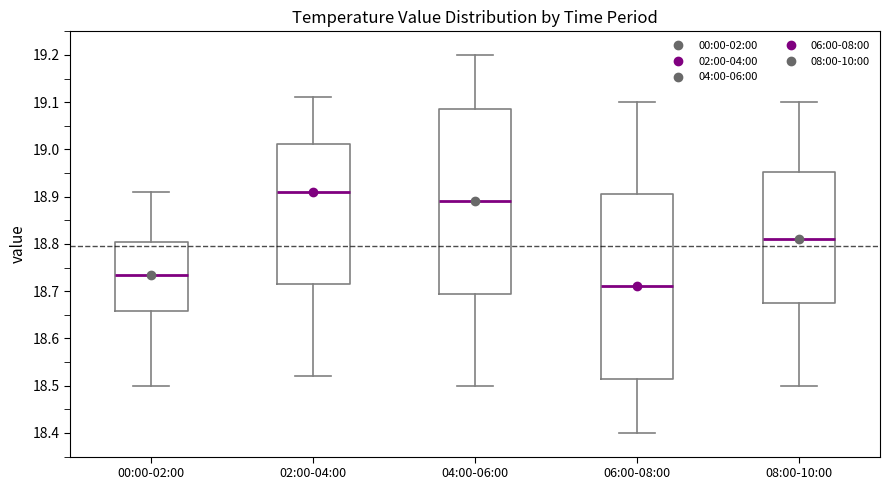

Reading left to right, read every box against the y-axis: the position of its median line, the range the box covers, and the ends of its whiskers. The values are not printed on the chart, so give them approximately, as read against the axis.

00:00-02:00: median 18.74, box 18.66 to 18.81, whiskers 18.50 to 18.91
02:00-04:00: median 18.91, box 18.72 to 19.01, whiskers 18.52 to 19.11
04:00-06:00: median 18.89, box 18.70 to 19.09, whiskers 18.50 to 19.20
06:00-08:00: median 18.71, box 18.52 to 18.91, whiskers 18.40 to 19.10
08:00-10:00: median 18.81, box 18.68 to 18.95, whiskers 18.50 to 19.10